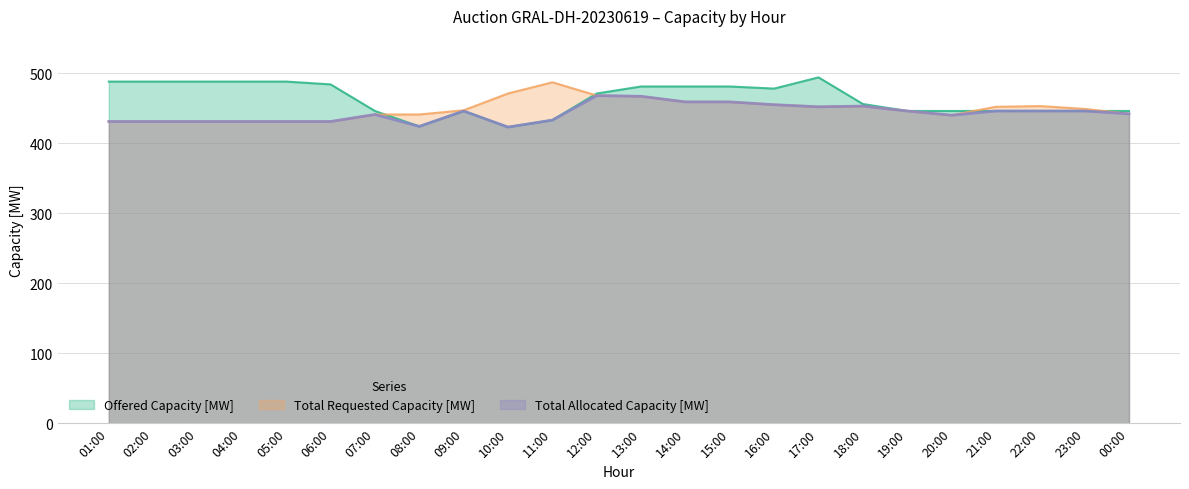

True or false: Offered Capacity [MW] has a value of 481 at 15:00.

True